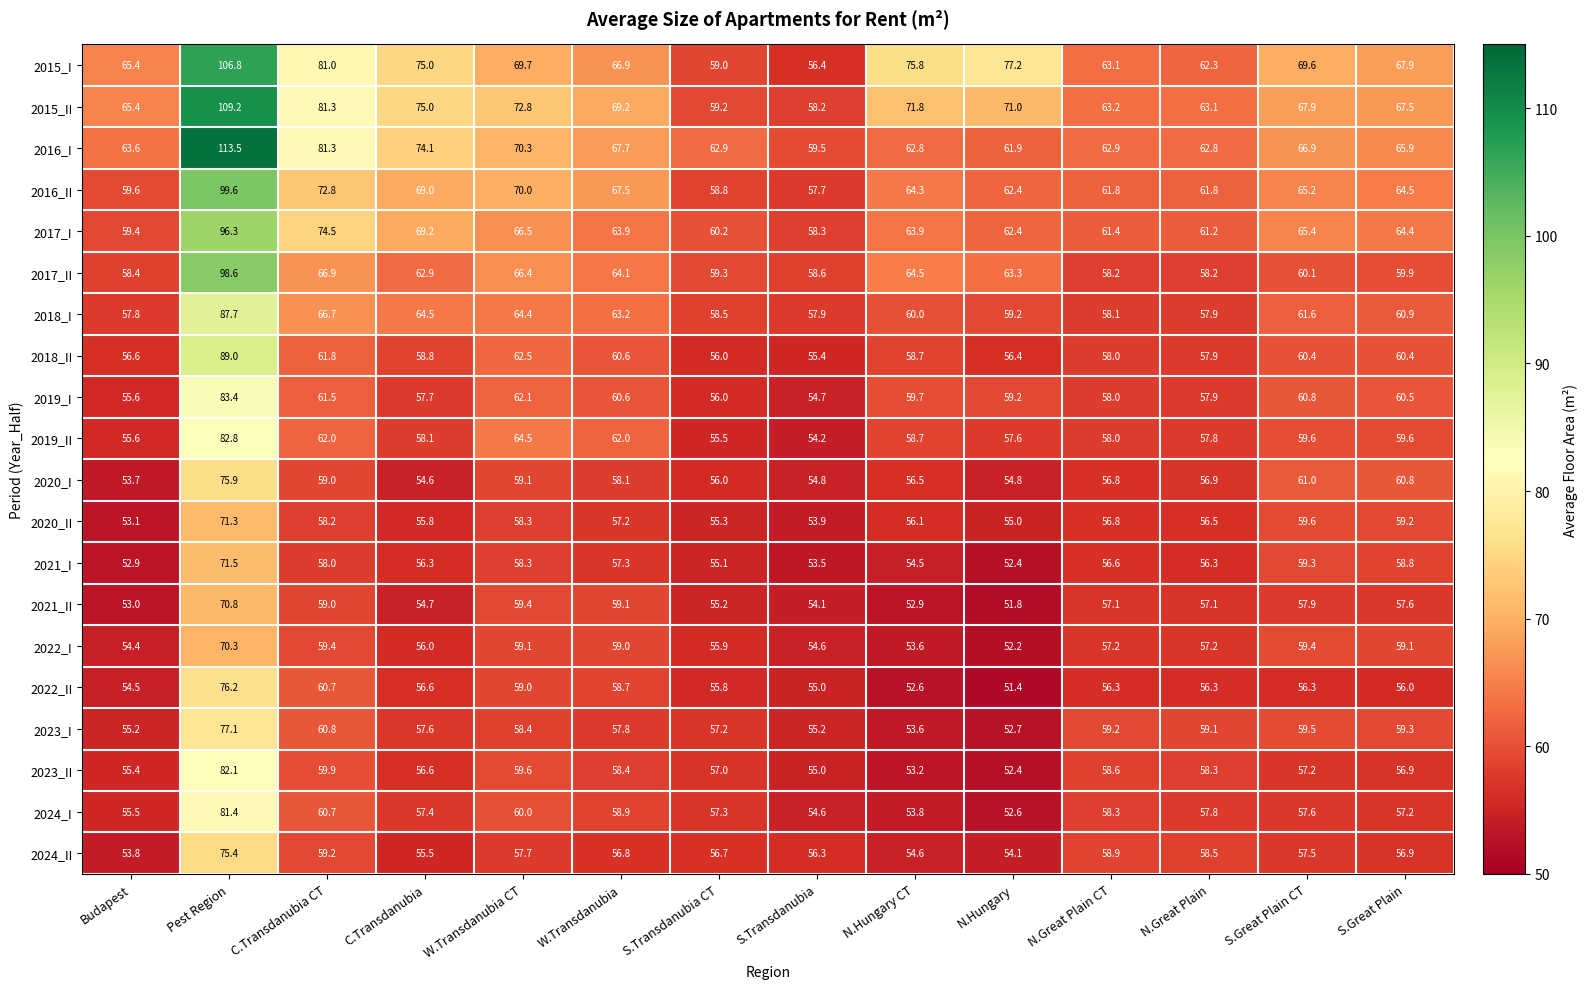

Rank the series by their maximum value, from lowest to highest.

2022_I, 2021_II, 2020_II, 2021_I, 2024_II, 2020_I, 2022_II, 2023_I, 2024_I, 2023_II, 2019_II, 2019_I, 2018_I, 2018_II, 2017_I, 2017_II, 2016_II, 2015_I, 2015_II, 2016_I